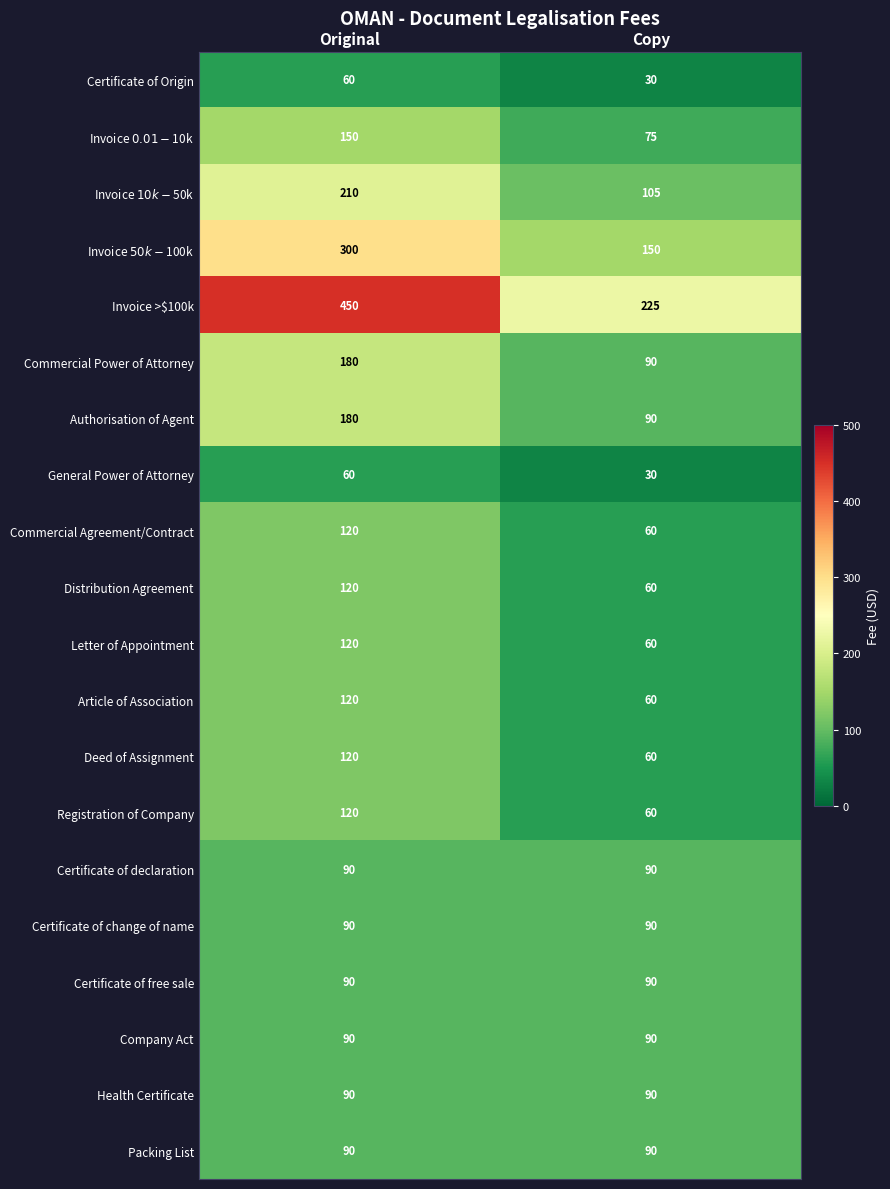

At how many categories does at least one series exceed 361?

1